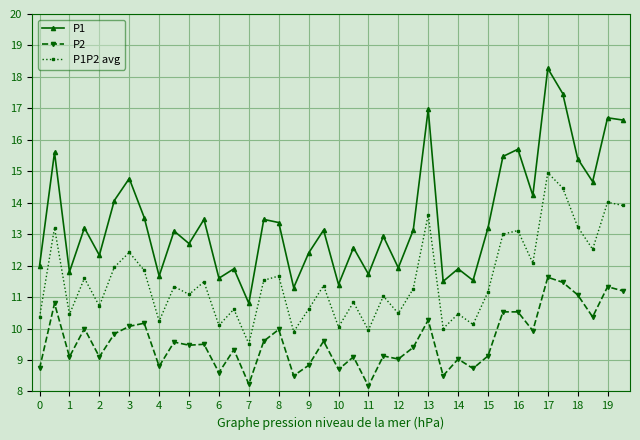

How many interior local valleys does the P1 series have?

14